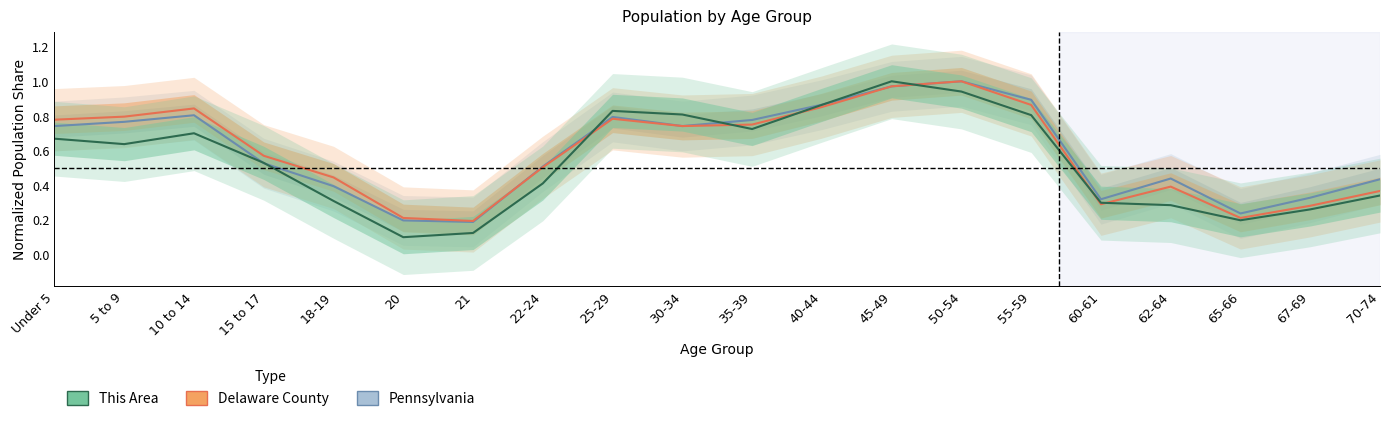

What is the maximum value shown in the chart?

1.0